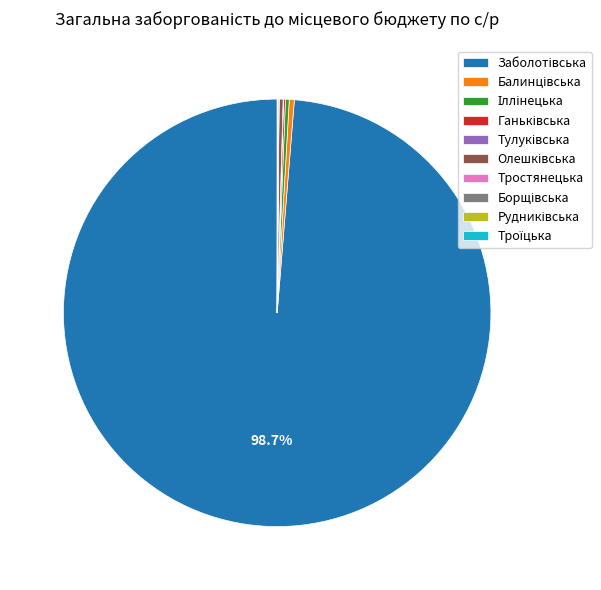

True or false: Ганьківська accounts for 1% of the total.

False